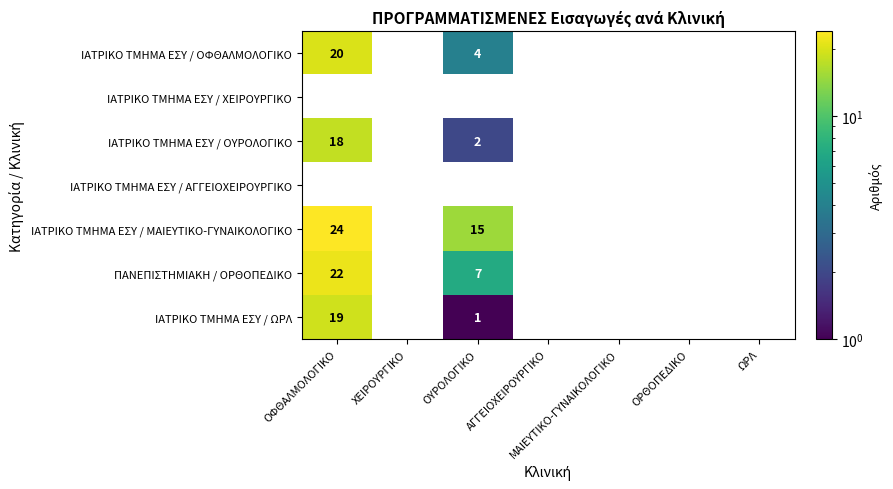

True or false: ΙΑΤΡΙΚΟ ΤΜΗΜΑ ΕΣΥ / ΜΑΙΕΥΤΙΚΟ-ΓΥΝΑΙΚΟΛΟΓΙΚΟ has a value of 24 at ΟΦΘΑΛΜΟΛΟΓΙΚΟ.

True